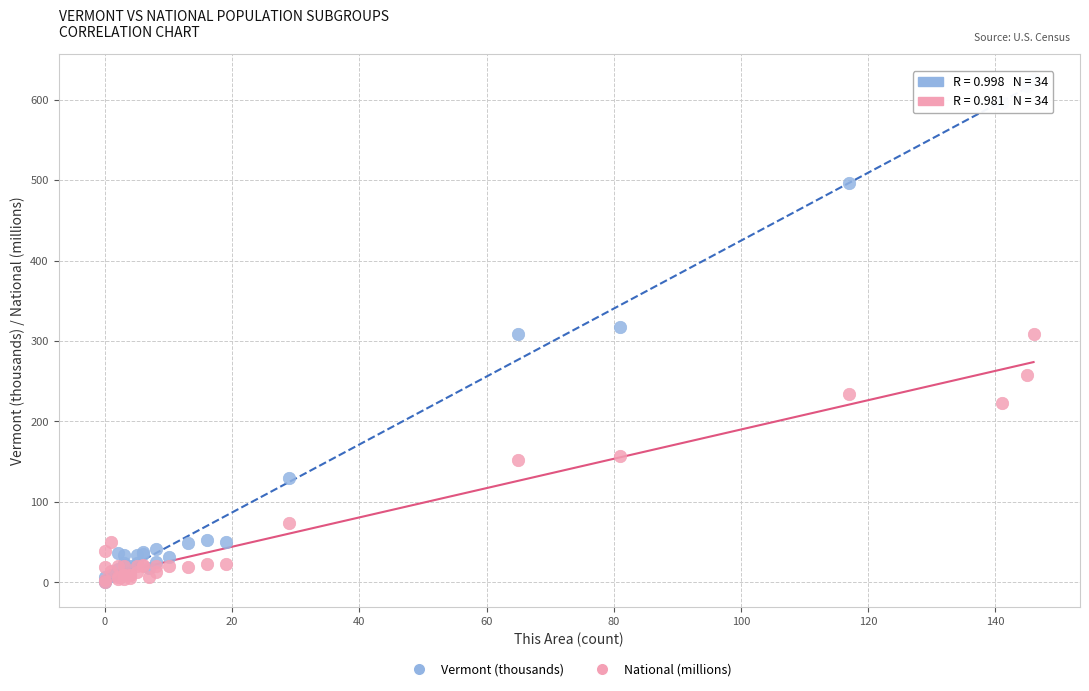

What are all the series names shown in the legend?

Vermont (thousands), National (millions)